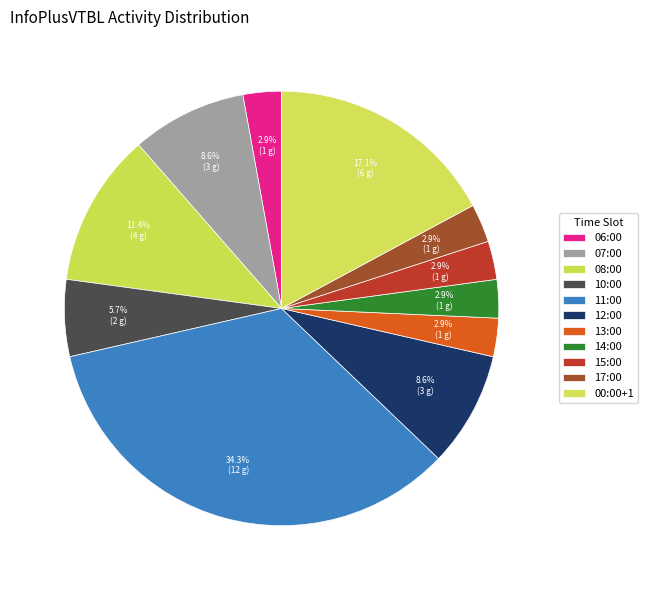

How many slices are in this pie chart?

11